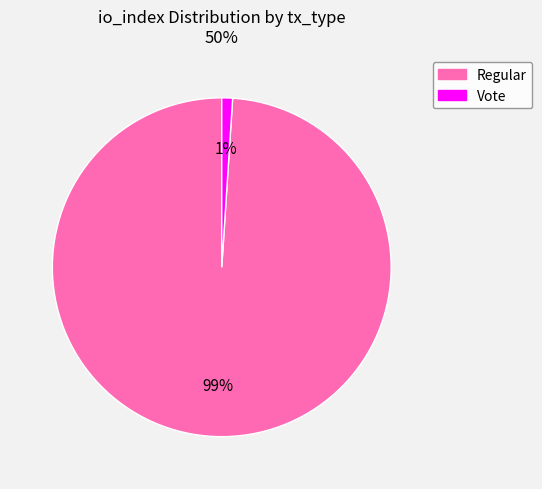

To the nearest percent, what is the difference between the largest and smallest slice percentages?

98%